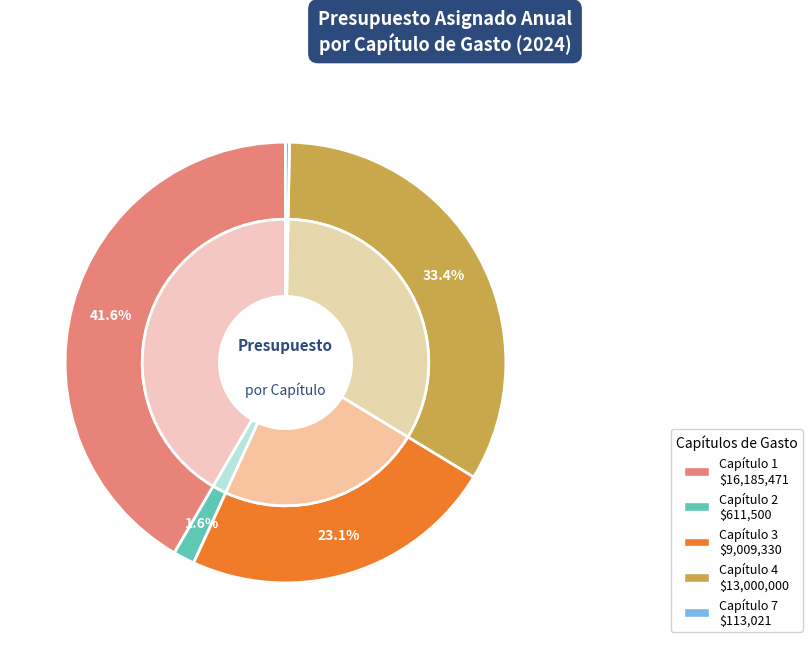

Combined, what portion of the pie is Capítulo 2 and Capítulo 1?

43.2%